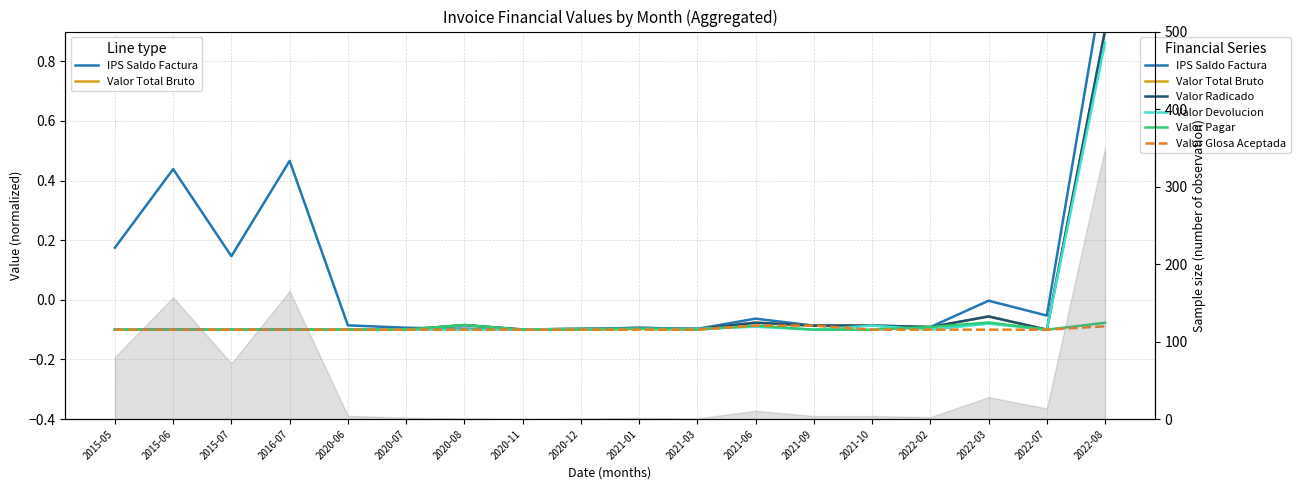

Where is Valor Glosa Aceptada nearest to the value 0?

2021-06